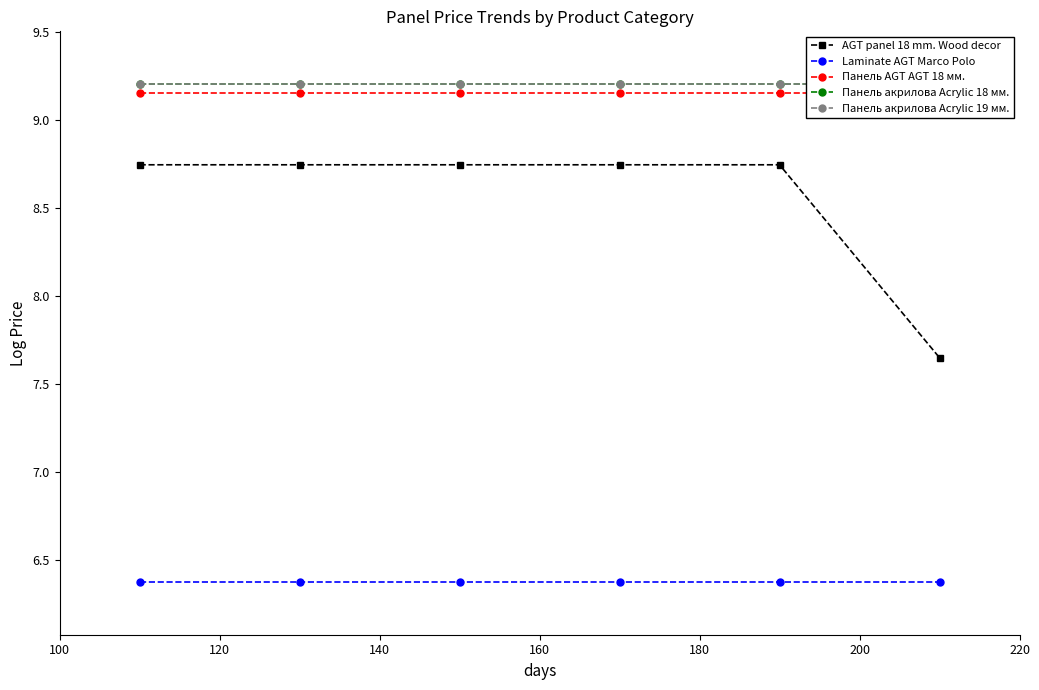

At how many categories does at least one series exceed 7?

6